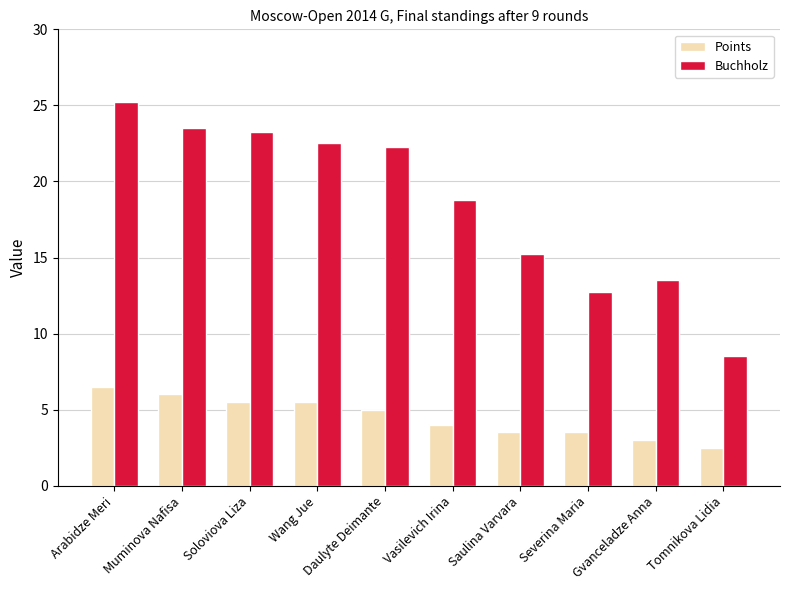

What are all the series names shown in the legend?

Points, Buchholz